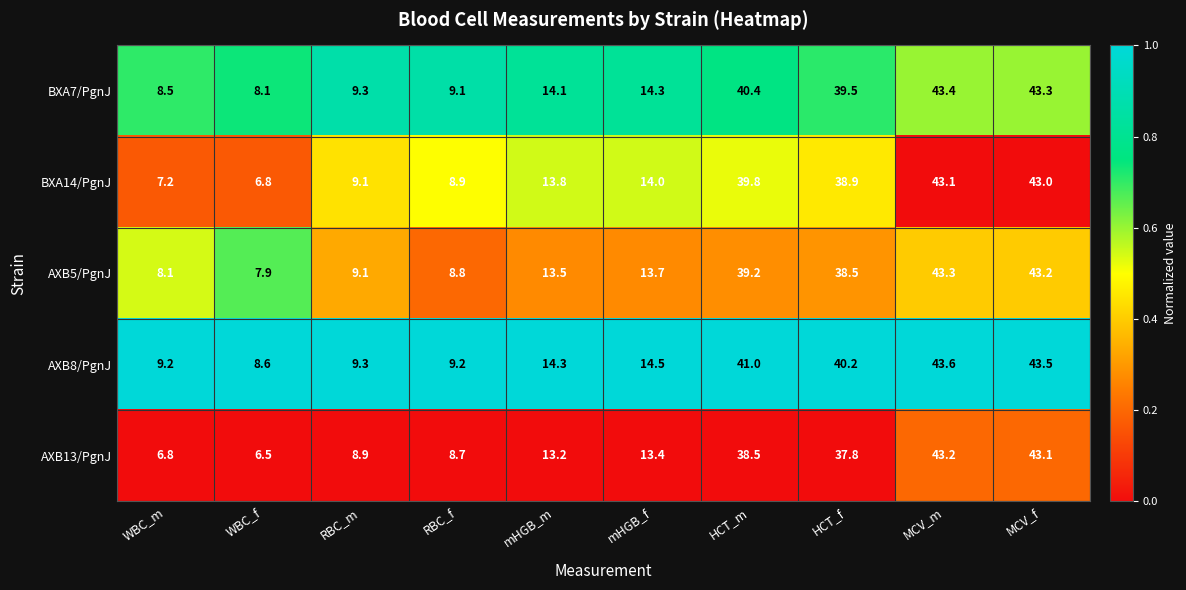

At which label is AXB8/PgnJ closest to 26?

mHGB_f